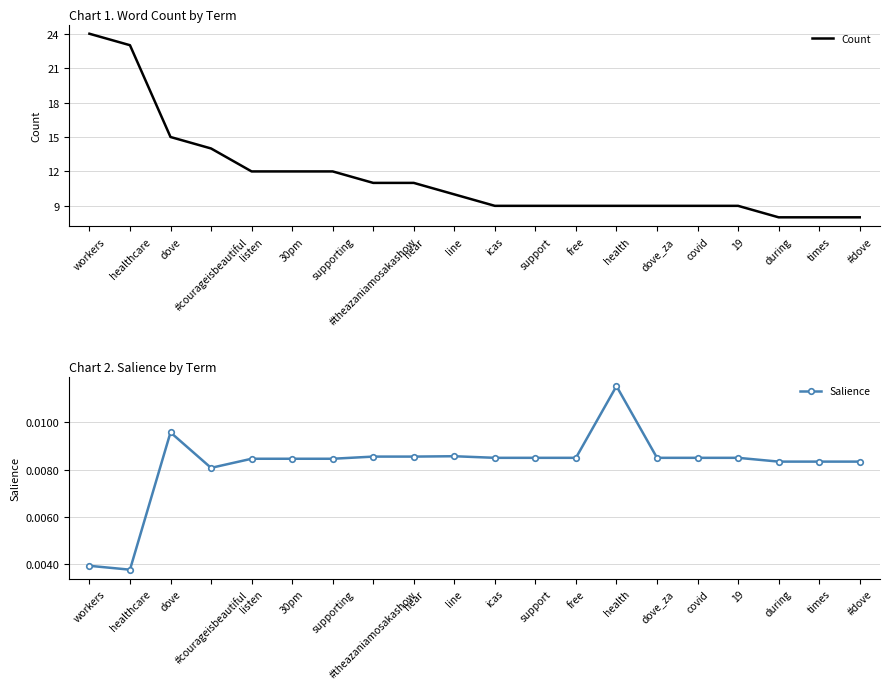

What is the value of the Count point at the 20th from the left?

8.0